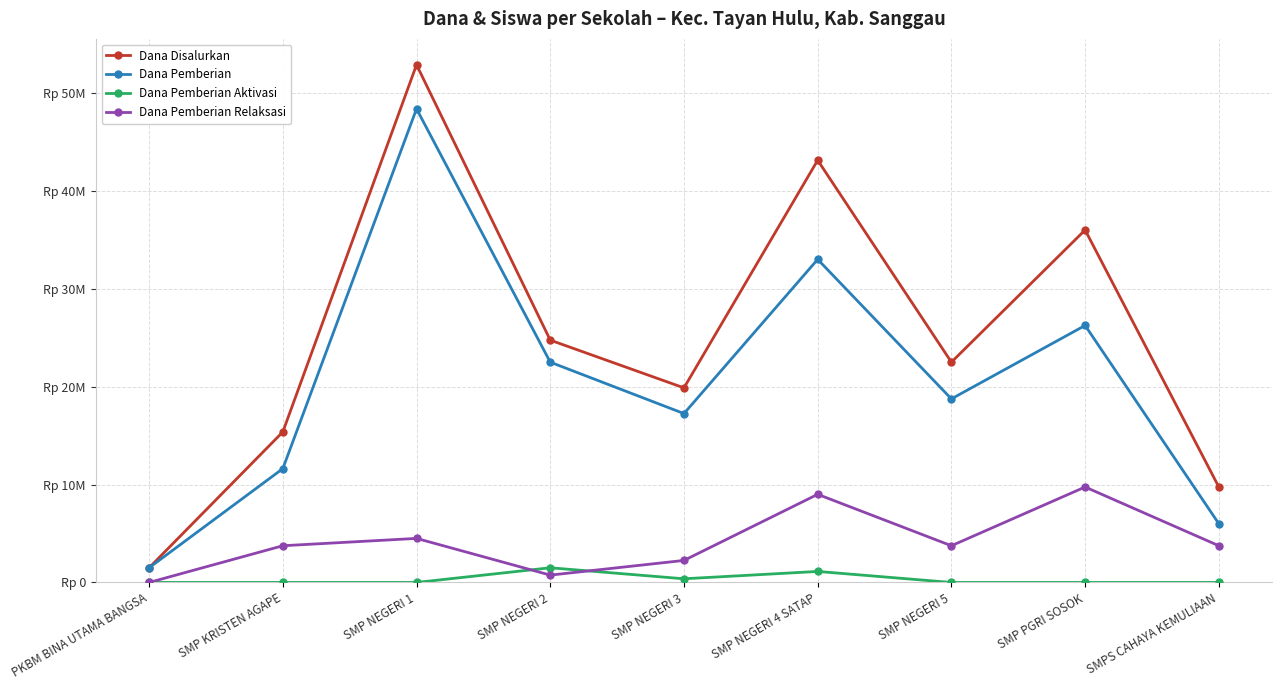

How many interior local peaks does the Dana Pemberian Relaksasi series have?

3